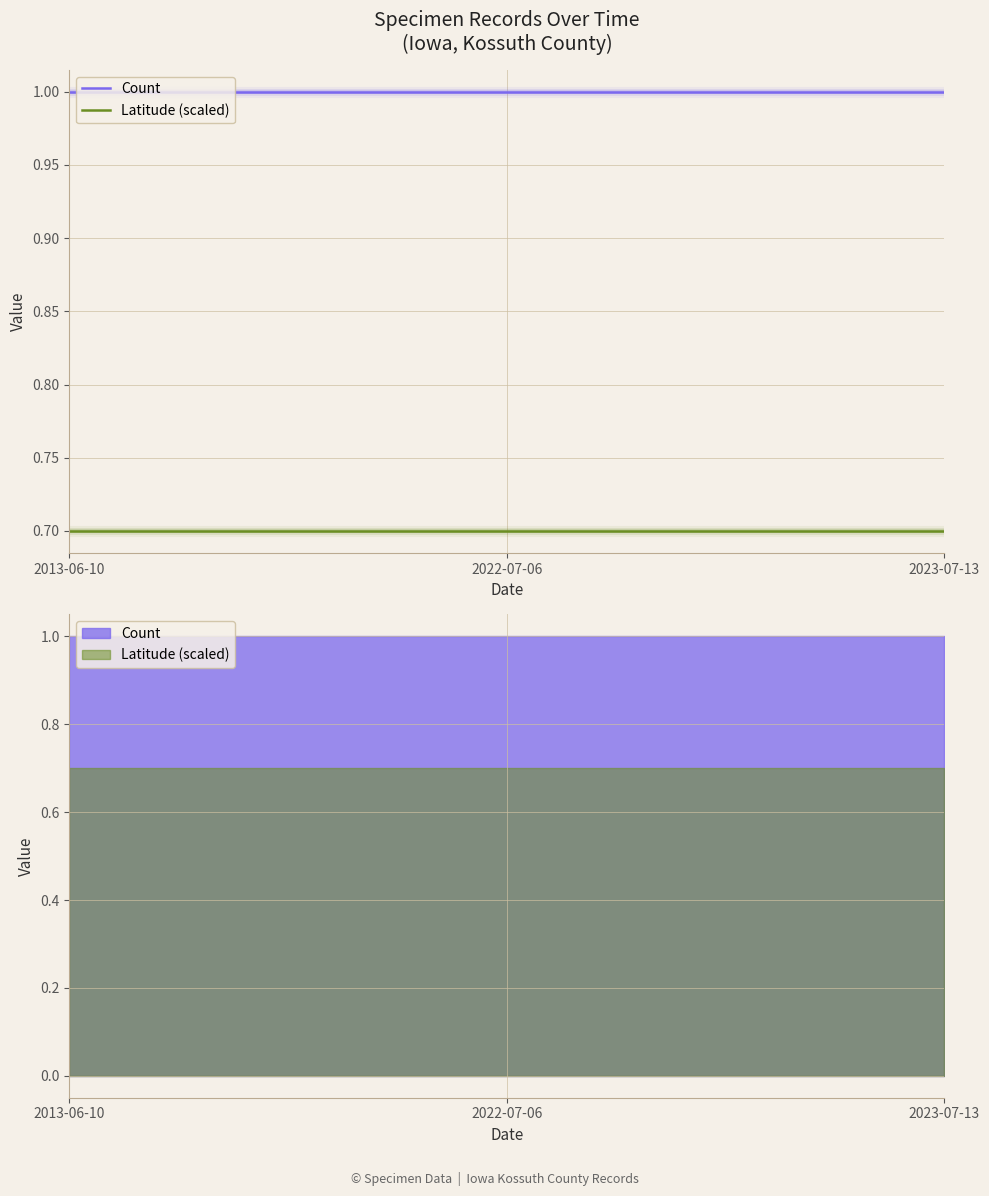

At which category does the chart reach its peak across all series?

2013-06-10